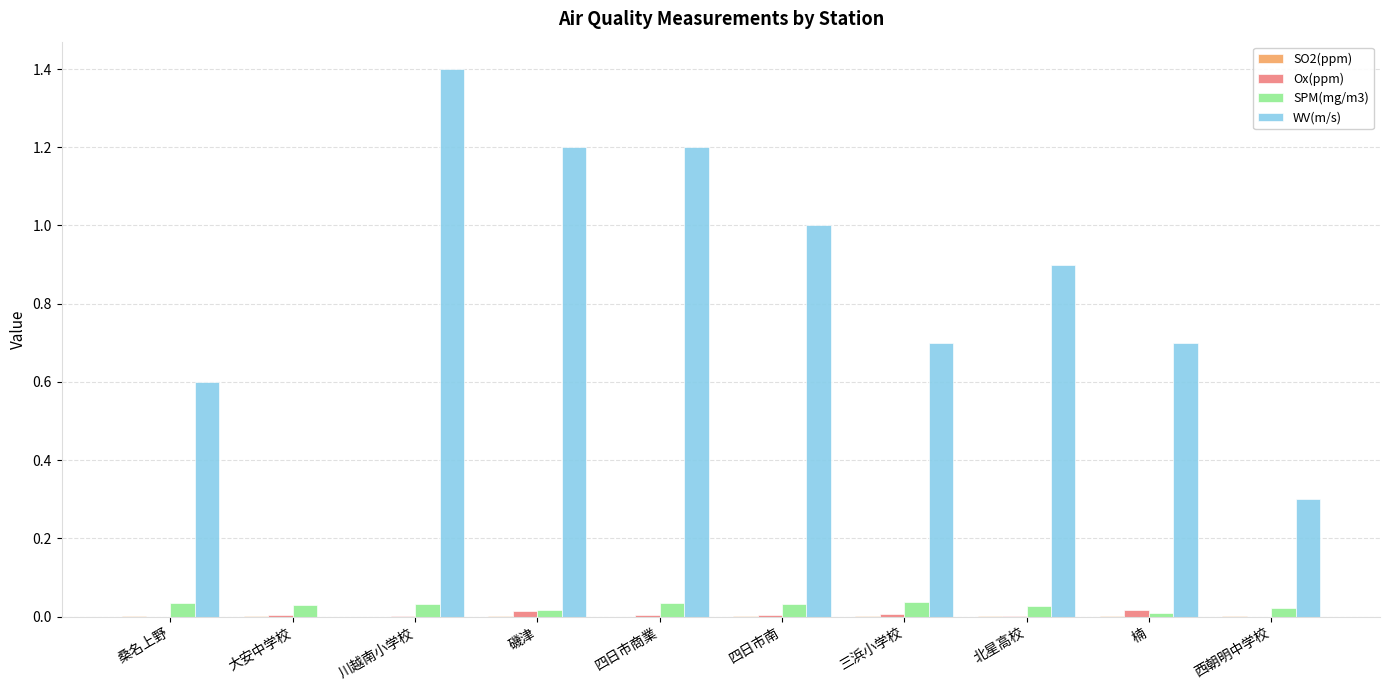

The value of Ox(ppm) at 西朝明中学校 is 0.0. True or false?

True